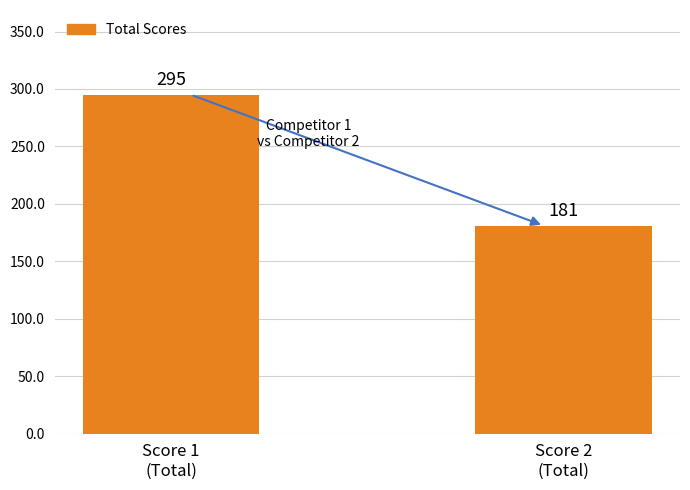

What is the value of the 2nd bar from the left?

181